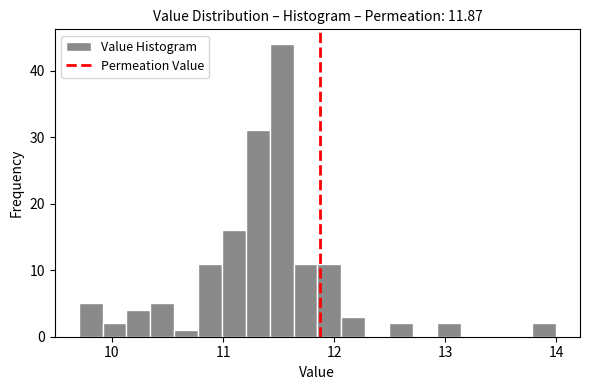

Around what value on the x-axis is the tallest bar? Give the approximate position of its centre, as read against the axis.

11.5